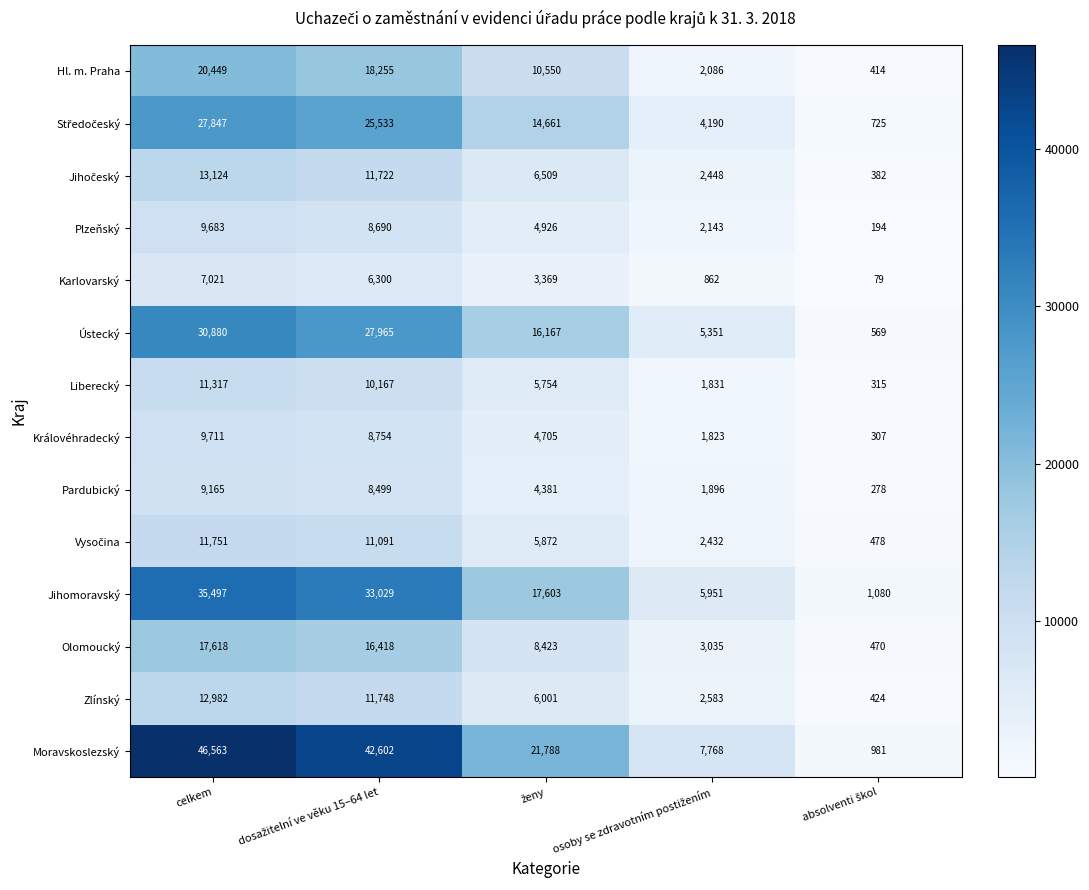

What is the smallest value displayed?

79